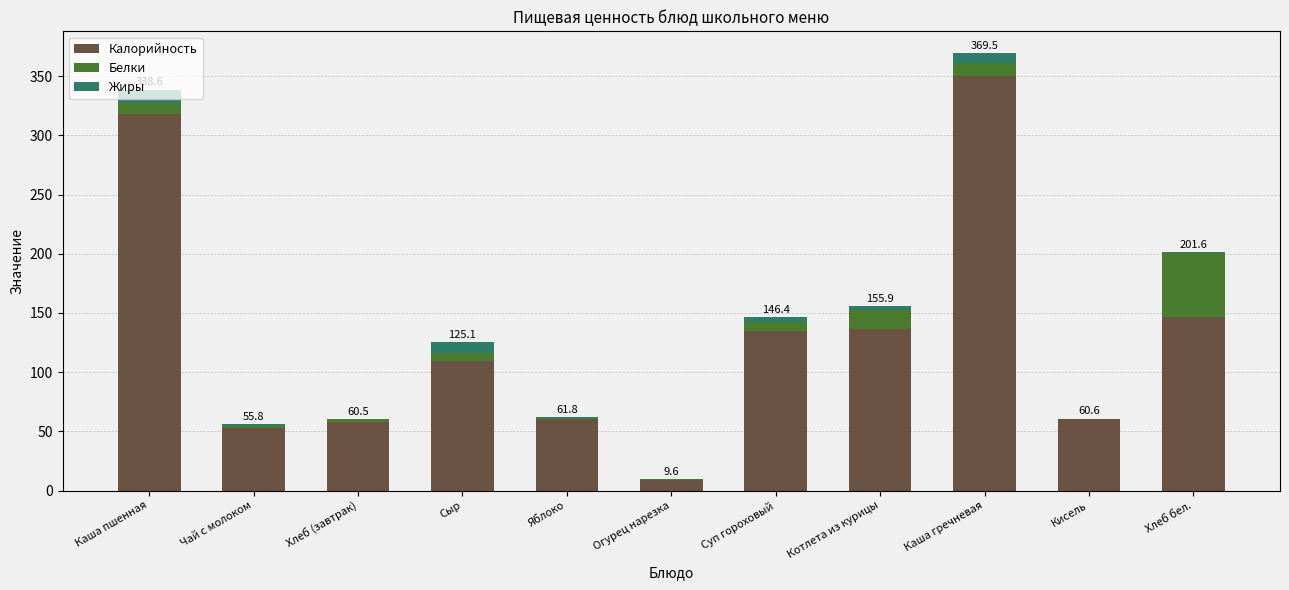

At which category is the sum across all series the highest?

Каша гречневая